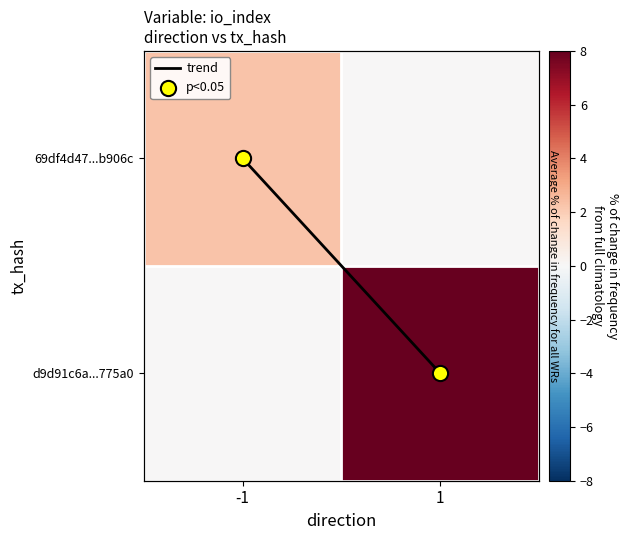

How many d9d91c6a...775a0 values are between 0 and 8?

2